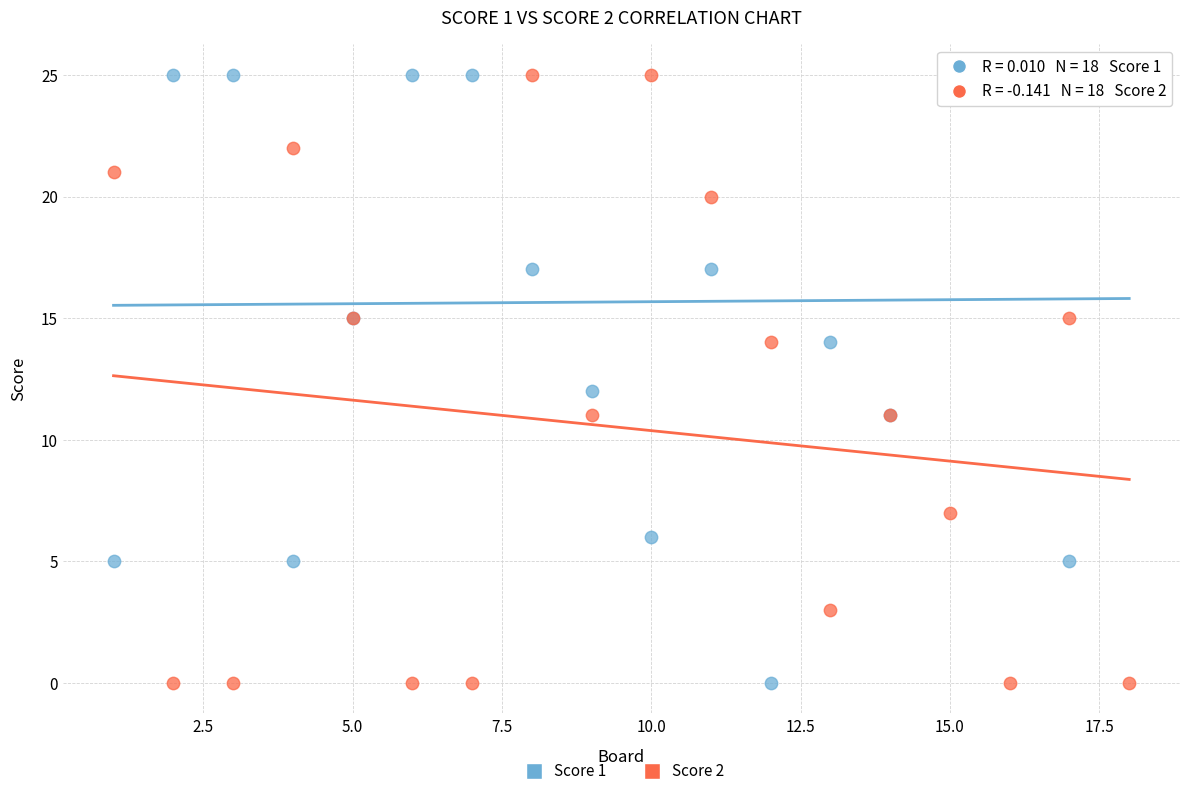

What is the X range (max minus min) for the scatter plot?

17